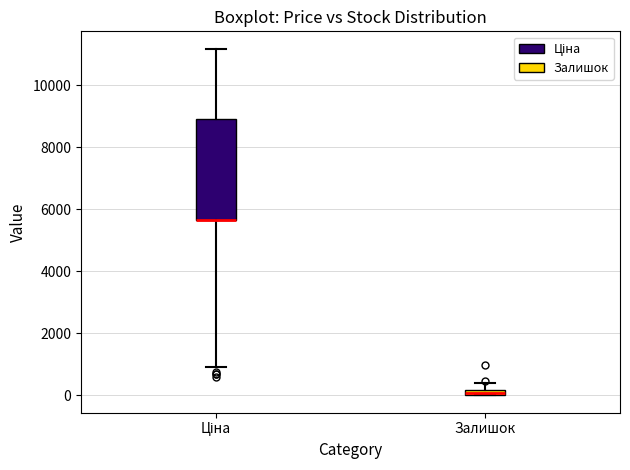

Where is the lower edge of the box for Ціна on the y-axis? The values are not printed on the chart, so give them approximately, as read against the axis.

5600